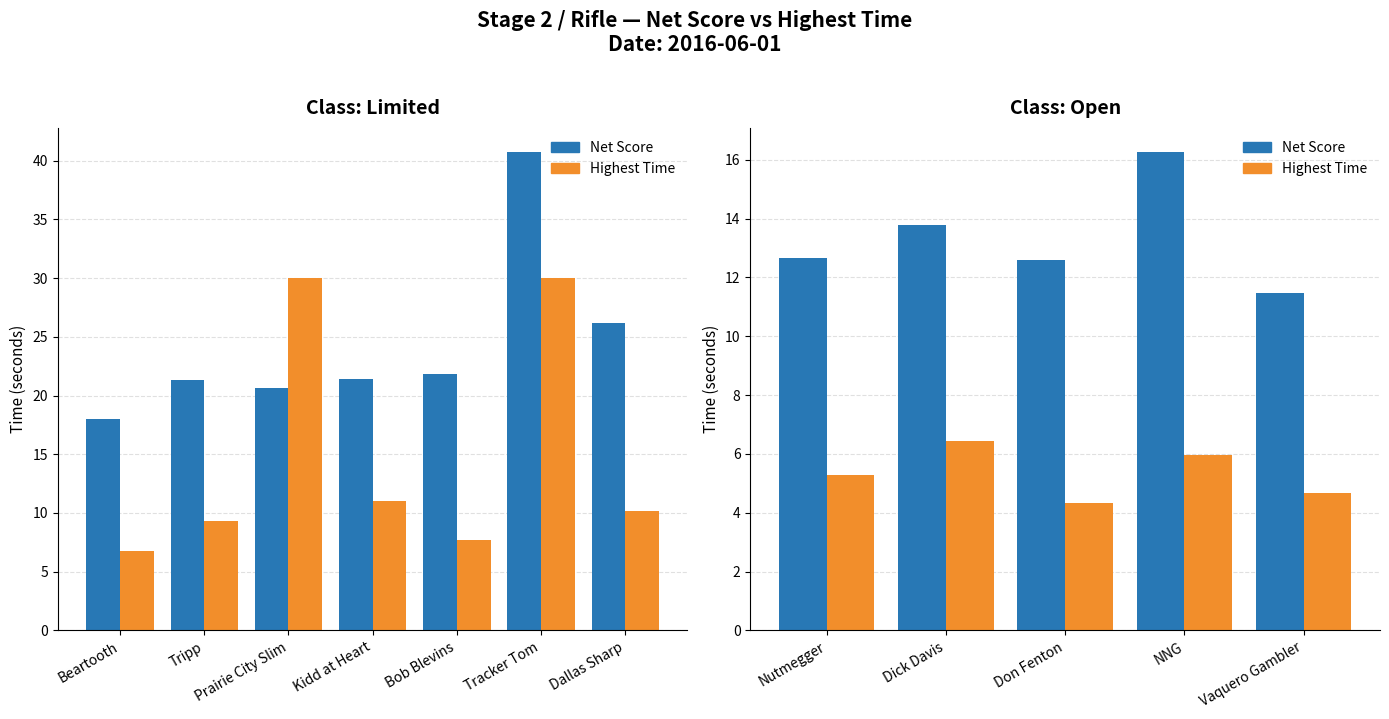

The Highest Time series shows 2.9 at Don Fenton. True or false?

False